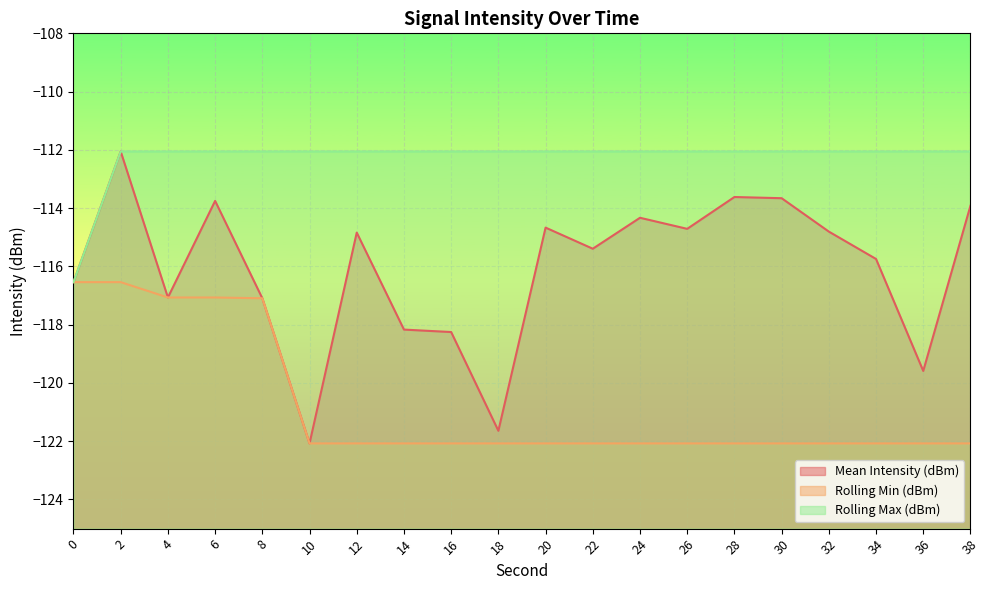

True or false: Mean Intensity (dBm) has a value of -68.8 at 32.

False